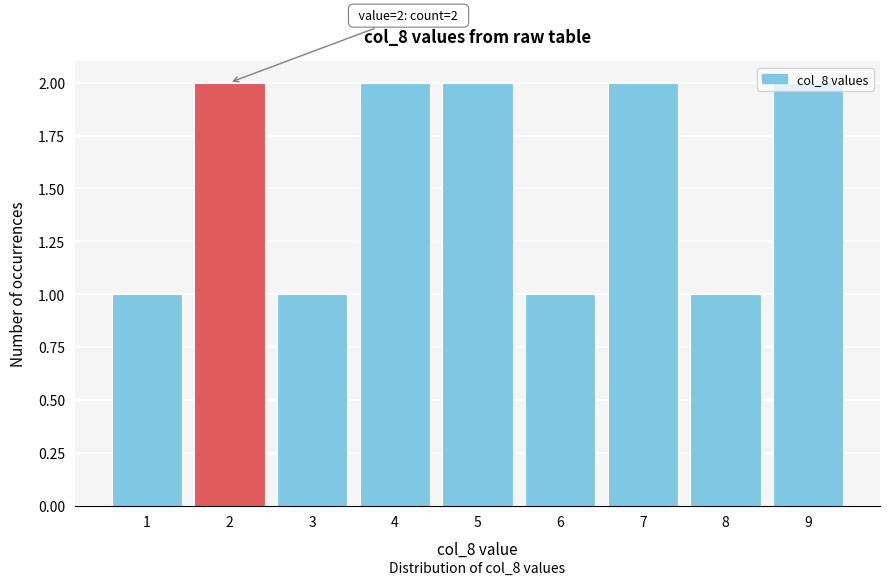

What is the ratio of the value at 5 to the value at 6?

2.0